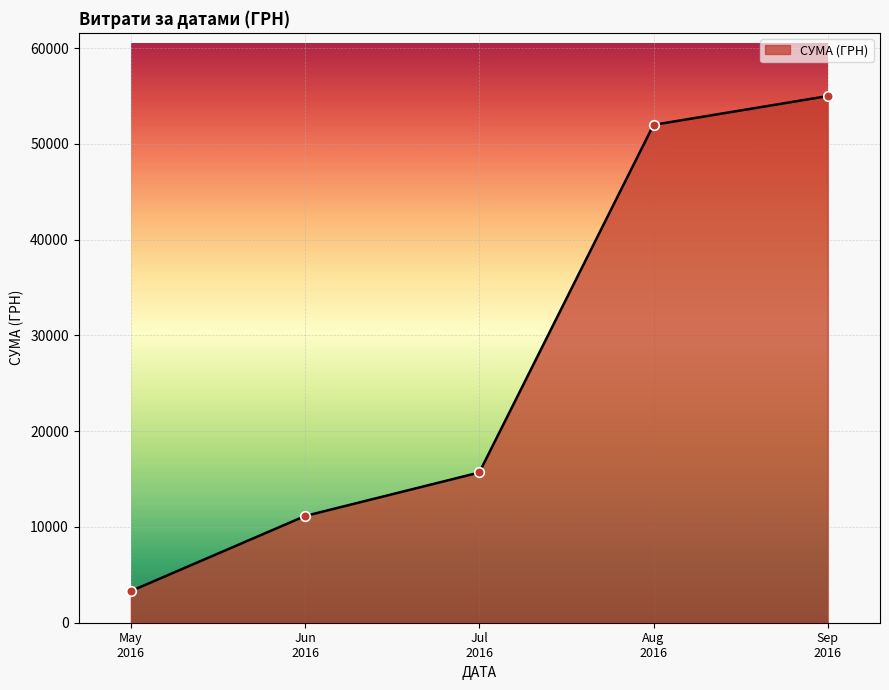

What is the minimum value shown in the chart?

3303.3